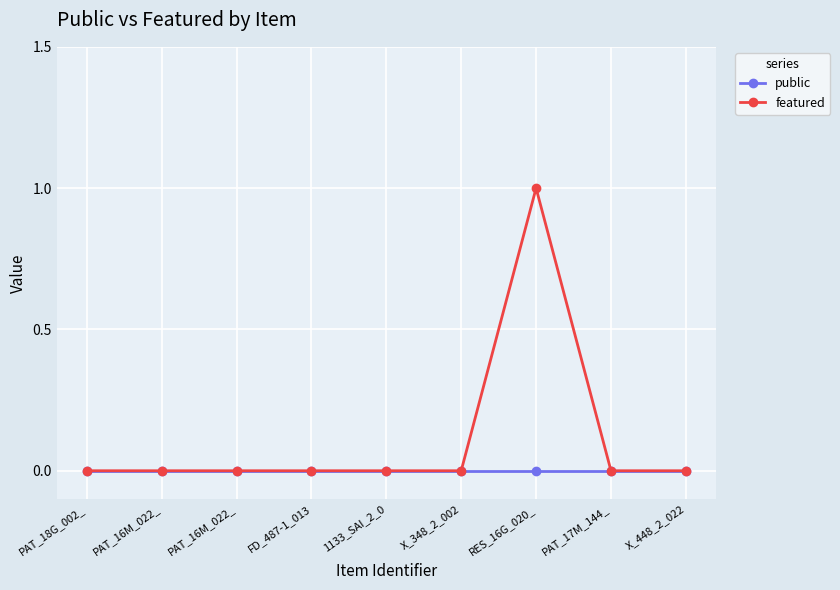

Is this an area chart (filled region under the line)?

No